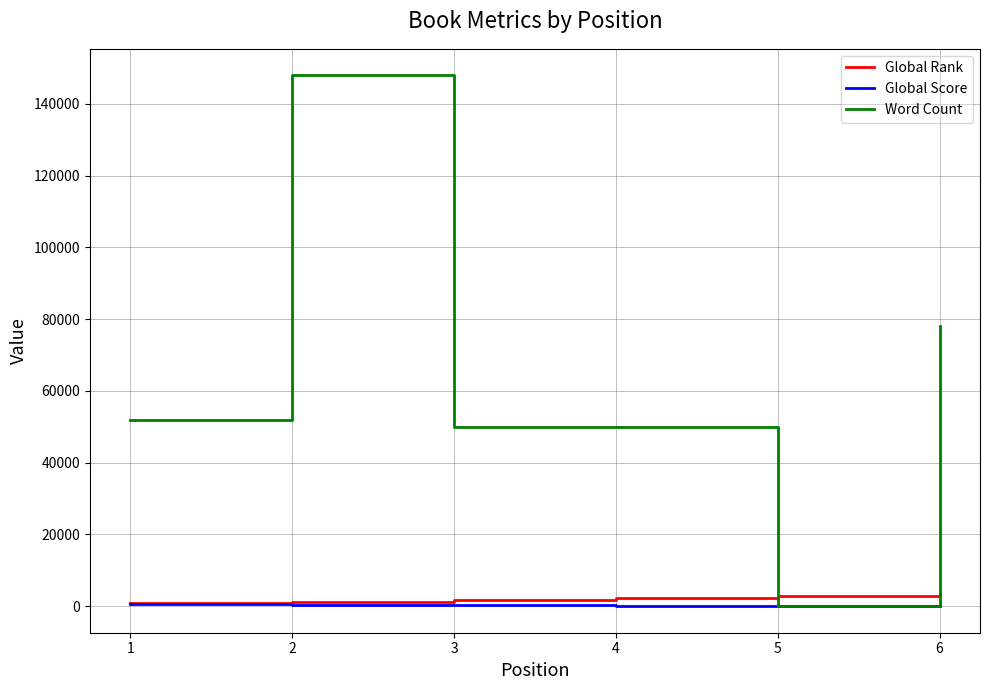

The value of Word Count at 3 is 28878. True or false?

False